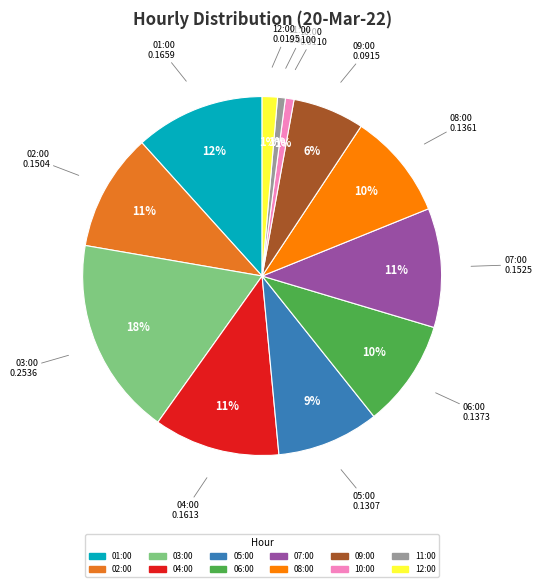

To the nearest percent, what is the combined percentage of 04:00 and 08:00?

21%